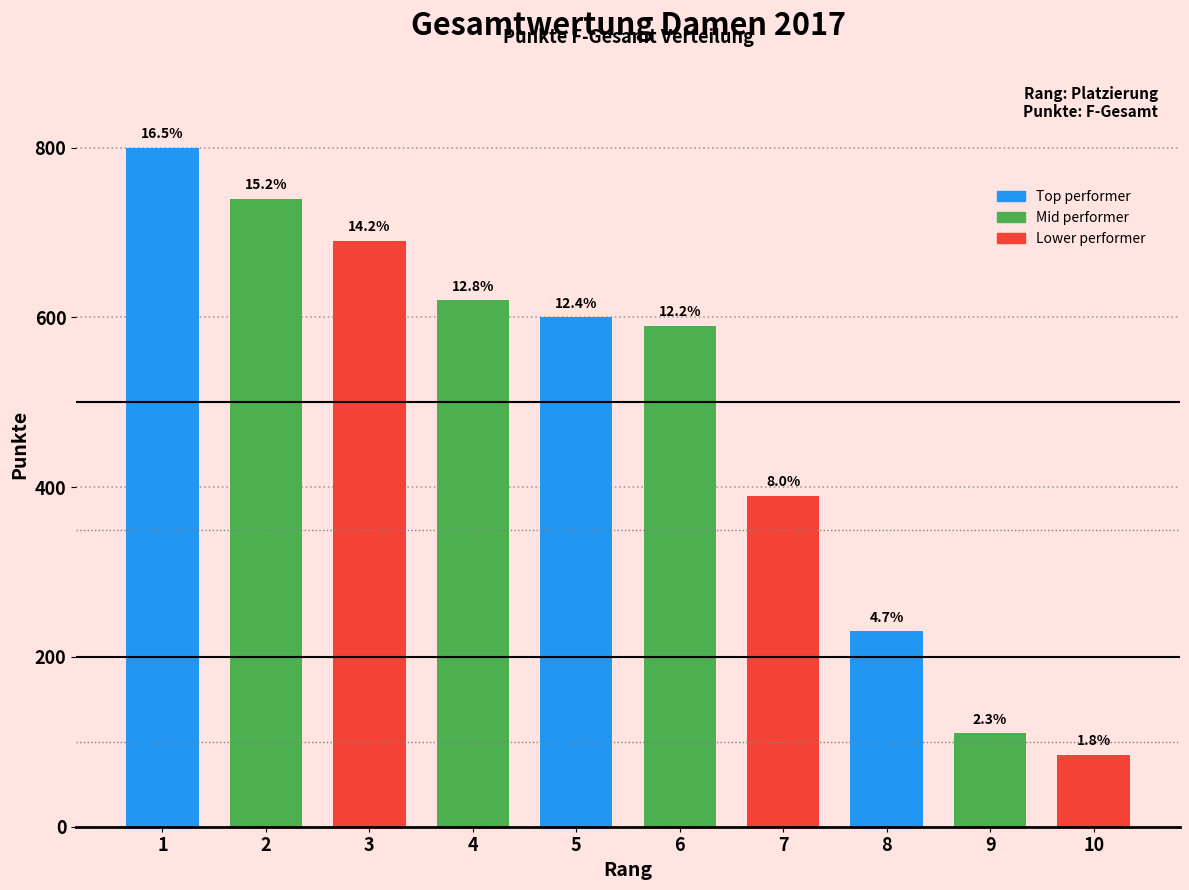

Are the bars horizontal?

No